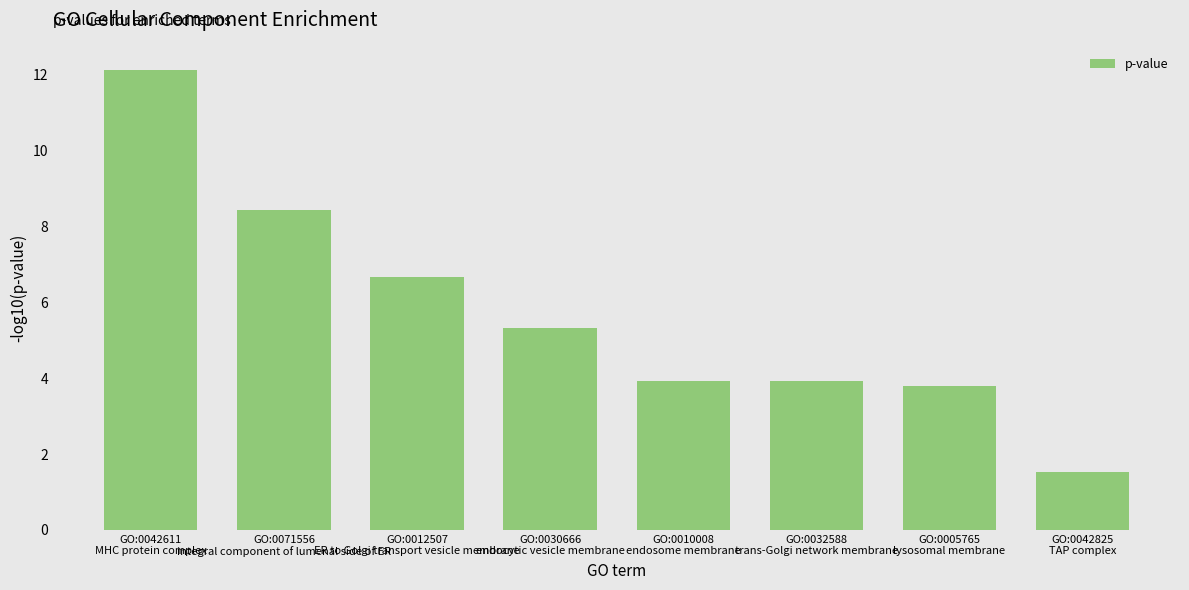

What is the greatest value displayed?

12.1